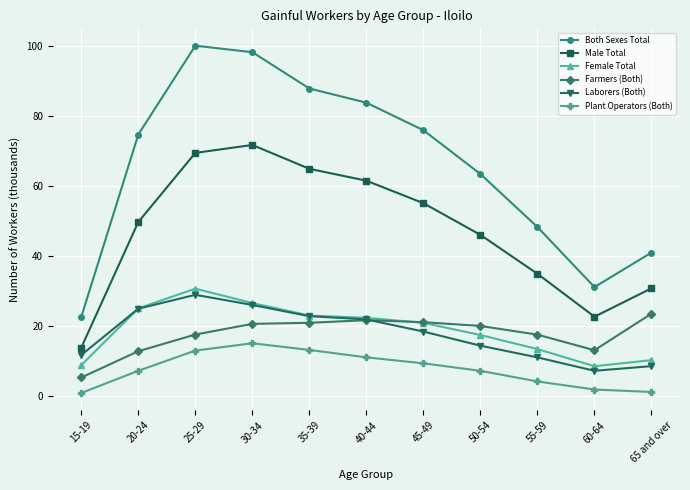

What is the minimum value for Farmers (Both)?

5.2